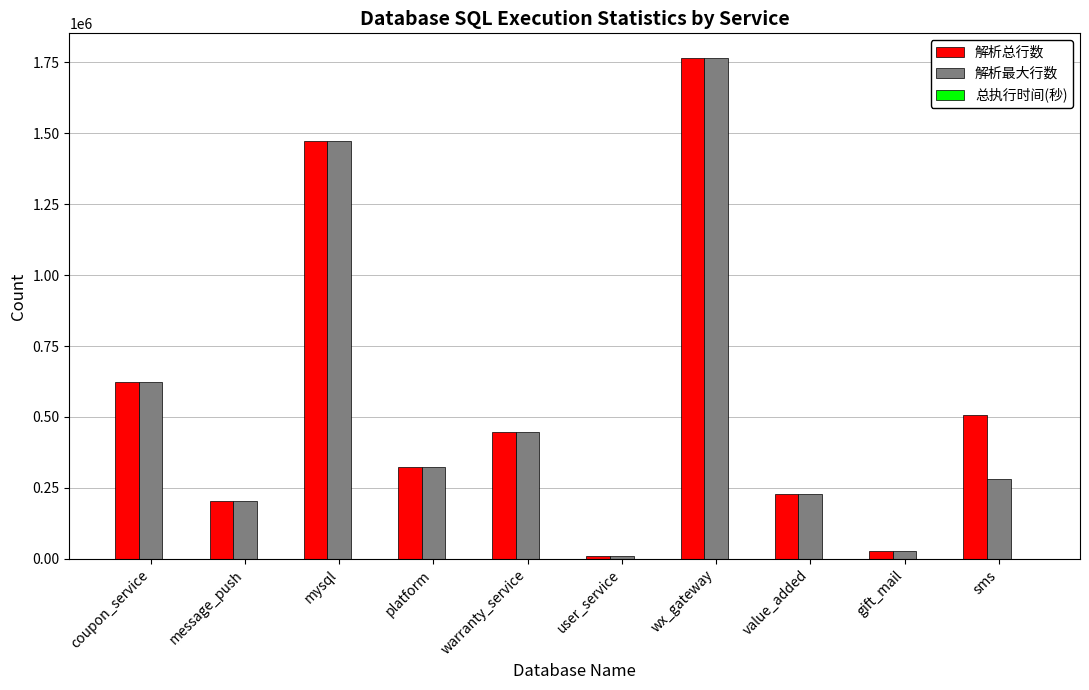

Where is 解析最大行数 nearest to the value 887615?

coupon_service